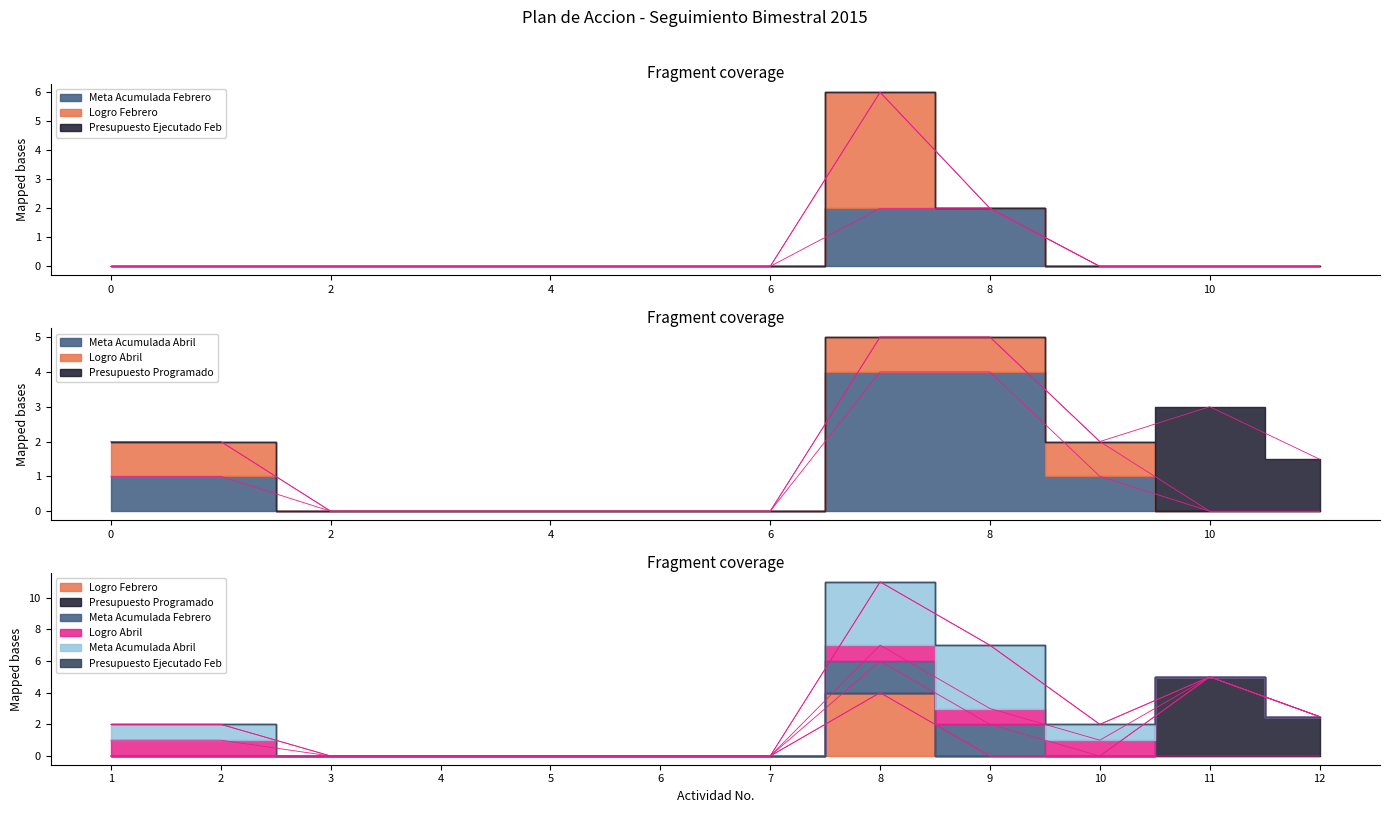

At how many categories does at least one series exceed 1?

2